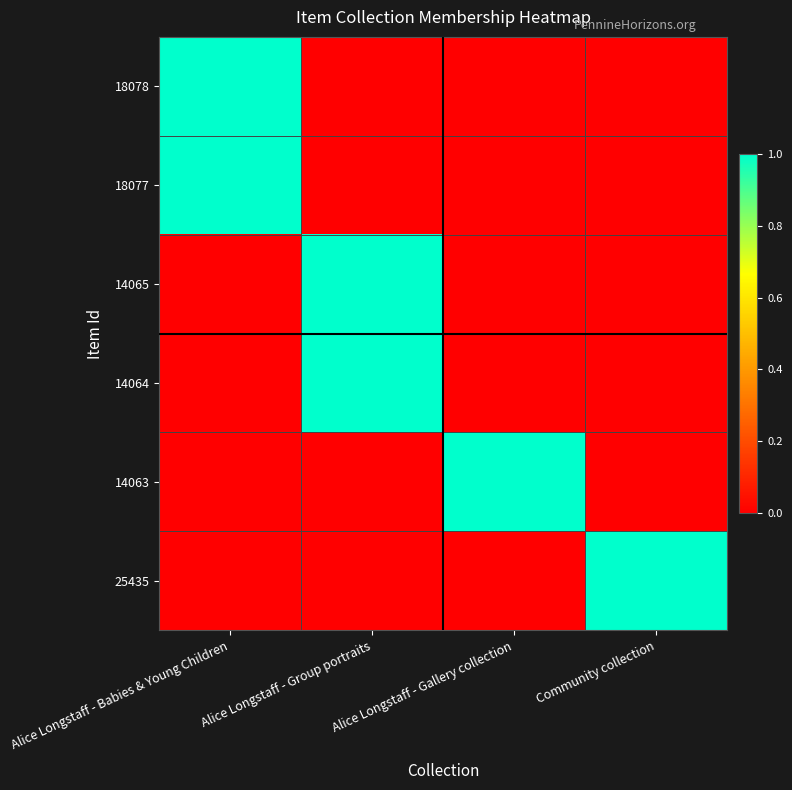

Reading left to right, what are all the values shown in this chart?

18078: Alice Longstaff - Babies & Young Children=1	Alice Longstaff - Group portraits=0	Alice Longstaff - Gallery collection=0	Community collection=0
18077: Alice Longstaff - Babies & Young Children=1	Alice Longstaff - Group portraits=0	Alice Longstaff - Gallery collection=0	Community collection=0
14065: Alice Longstaff - Babies & Young Children=0	Alice Longstaff - Group portraits=1	Alice Longstaff - Gallery collection=0	Community collection=0
14064: Alice Longstaff - Babies & Young Children=0	Alice Longstaff - Group portraits=1	Alice Longstaff - Gallery collection=0	Community collection=0
14063: Alice Longstaff - Babies & Young Children=0	Alice Longstaff - Group portraits=0	Alice Longstaff - Gallery collection=1	Community collection=0
25435: Alice Longstaff - Babies & Young Children=0	Alice Longstaff - Group portraits=0	Alice Longstaff - Gallery collection=0	Community collection=1